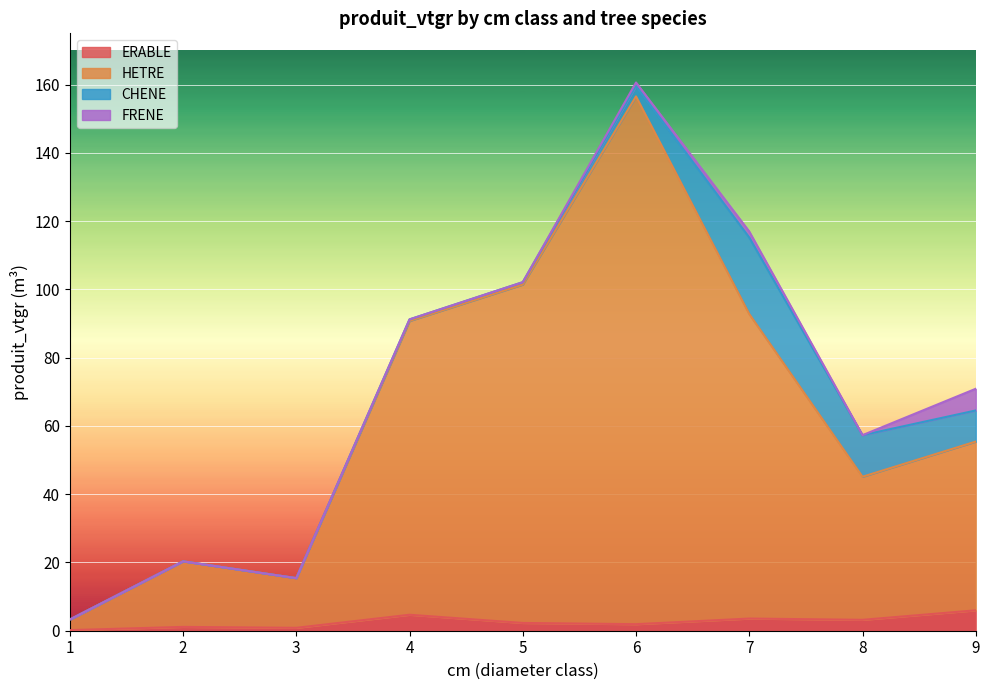

How many data points in HETRE are above 55?

5